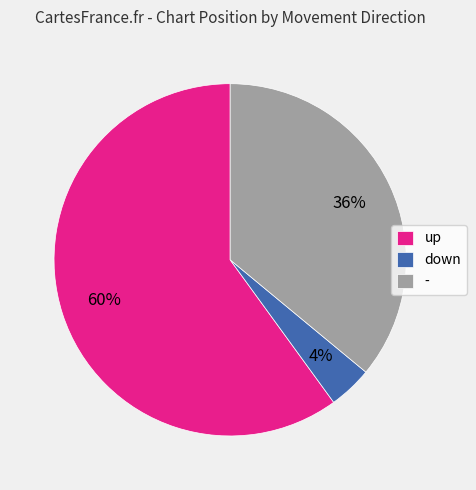

To the nearest percent, what is the average slice percentage?

33%